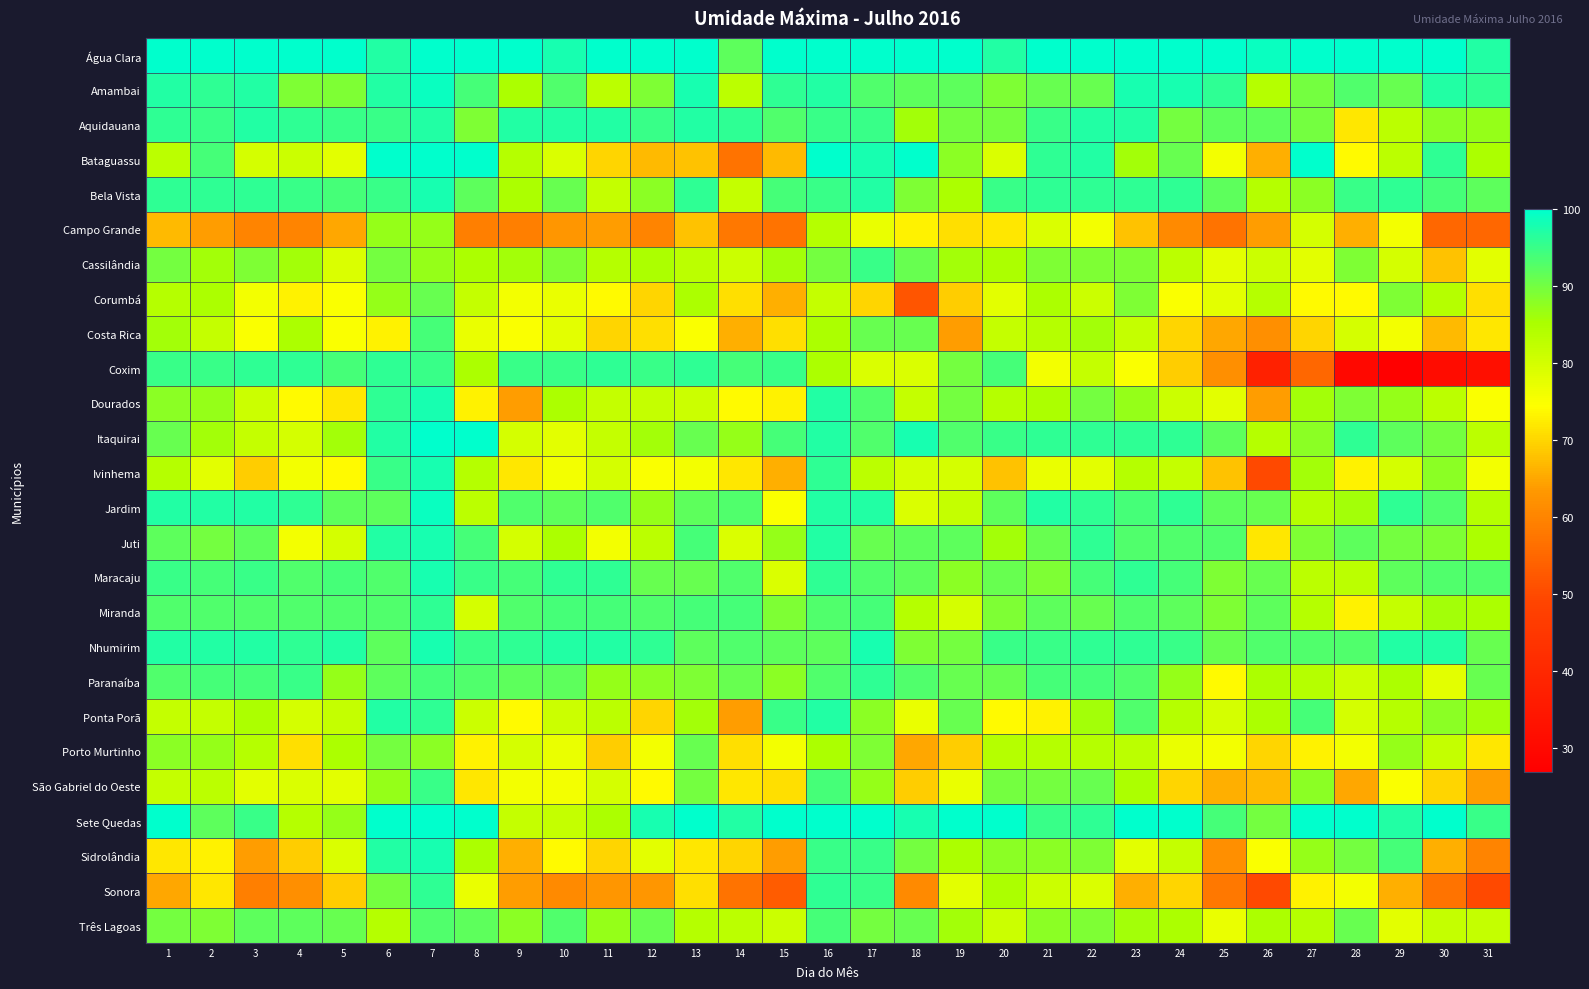

What is the greatest value displayed?

100